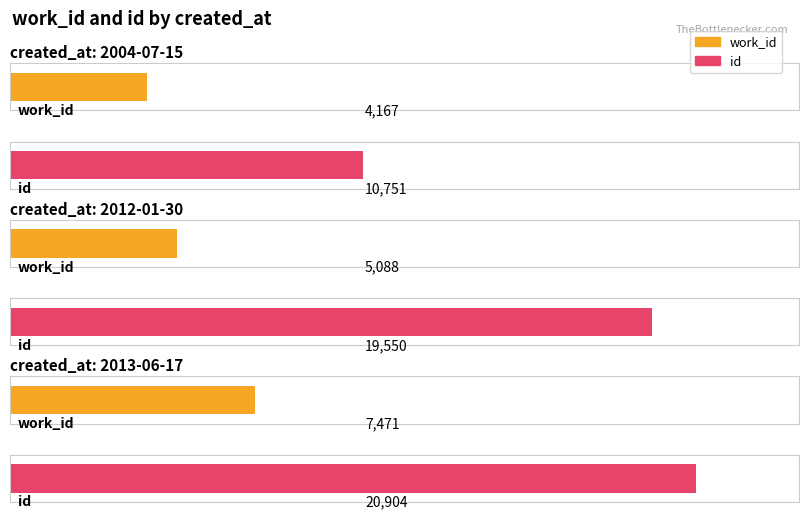

The value of work_id at 2013-06-17 is 12624. True or false?

False